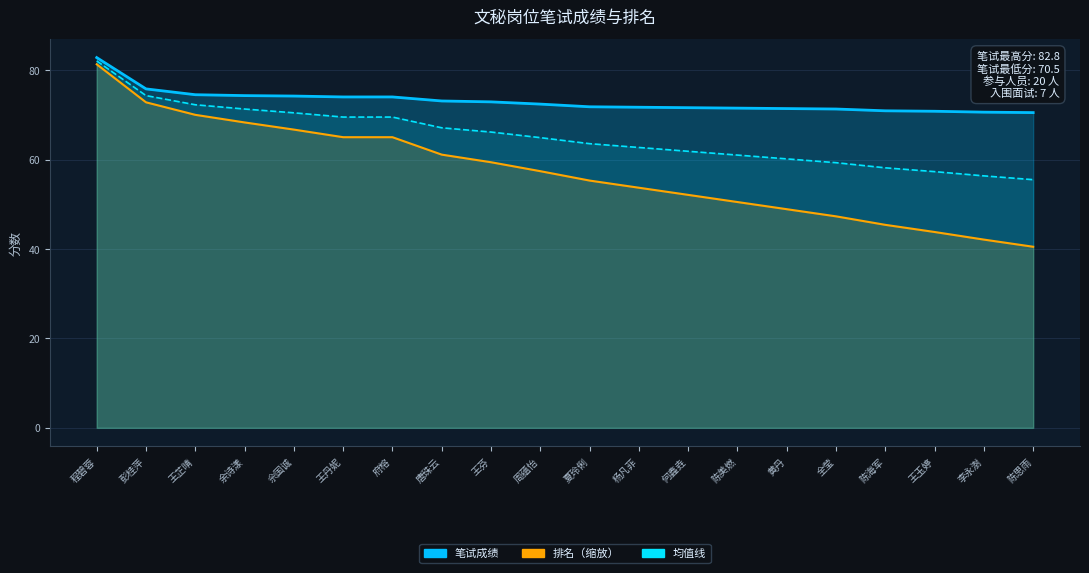

Where does the 排名 series first go above 57?

程碧蓉